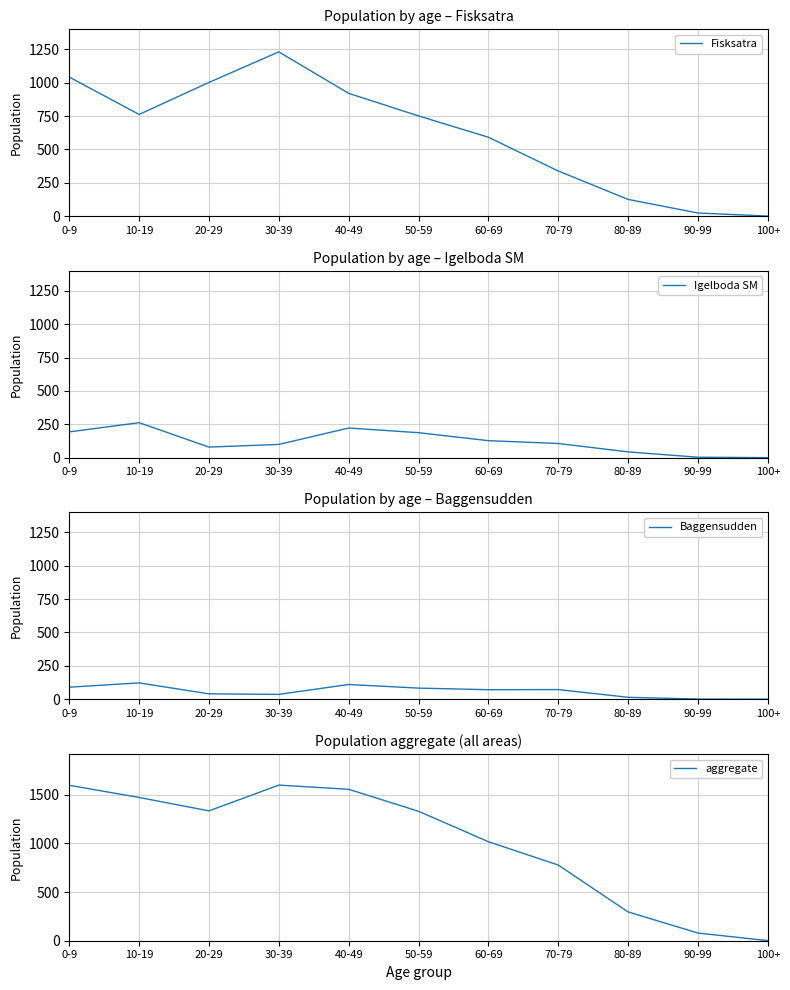

What is the difference between the Baggensudden values at 30-39 and 40-49?

74